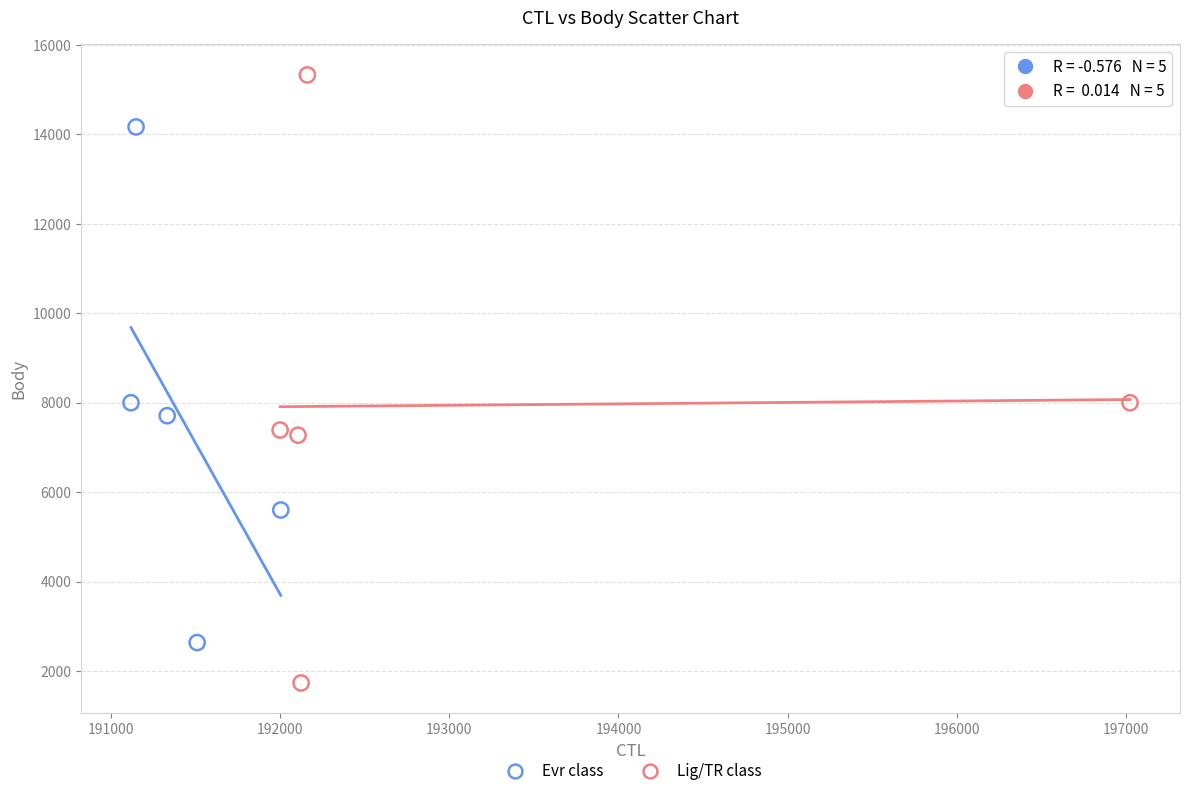

Which series has the largest Y range (max minus min)?

Lig/TR class